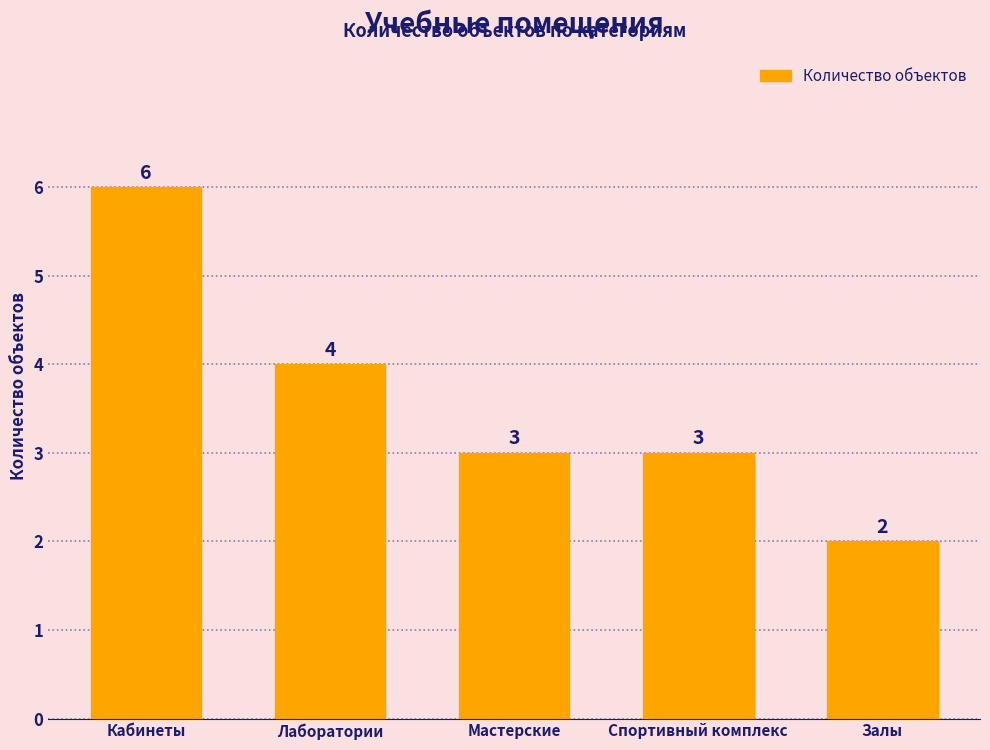

Reading left to right, what are all the values shown in this chart?

Кабинеты=6	Лаборатории=4	Мастерские=3	Спортивный комплекс=3	Залы=2